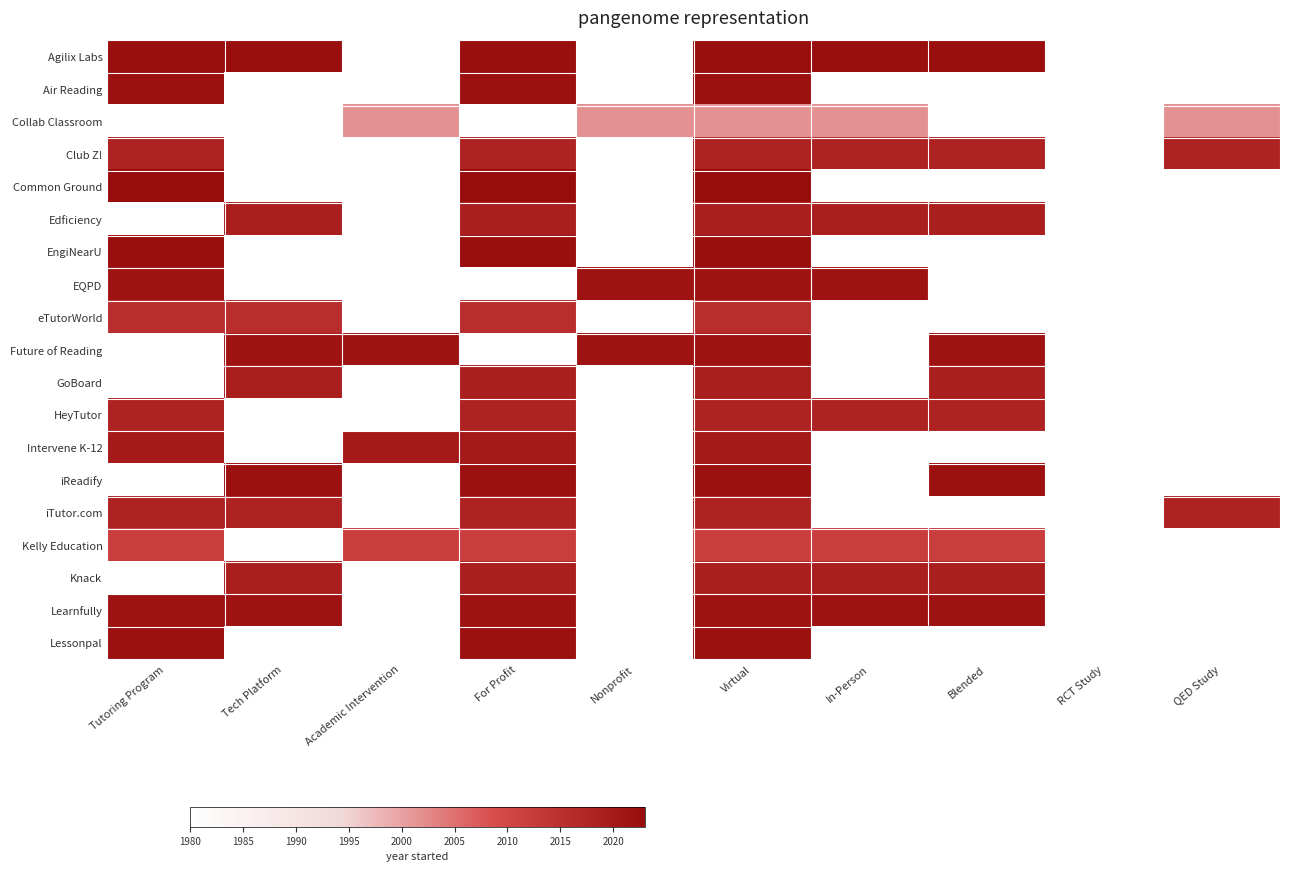

Rank the series by their maximum value, from lowest to highest.

Collab Classroom, Kelly Education, eTutorWorld, Club Z!, HeyTutor, iTutor.com, Edficiency, GoBoard, Knack, Intervene K-12, EQPD, Future of Reading, Learnfully, Air Reading, iReadify, Lessonpal, Agilix Labs, EngiNearU, Common Ground